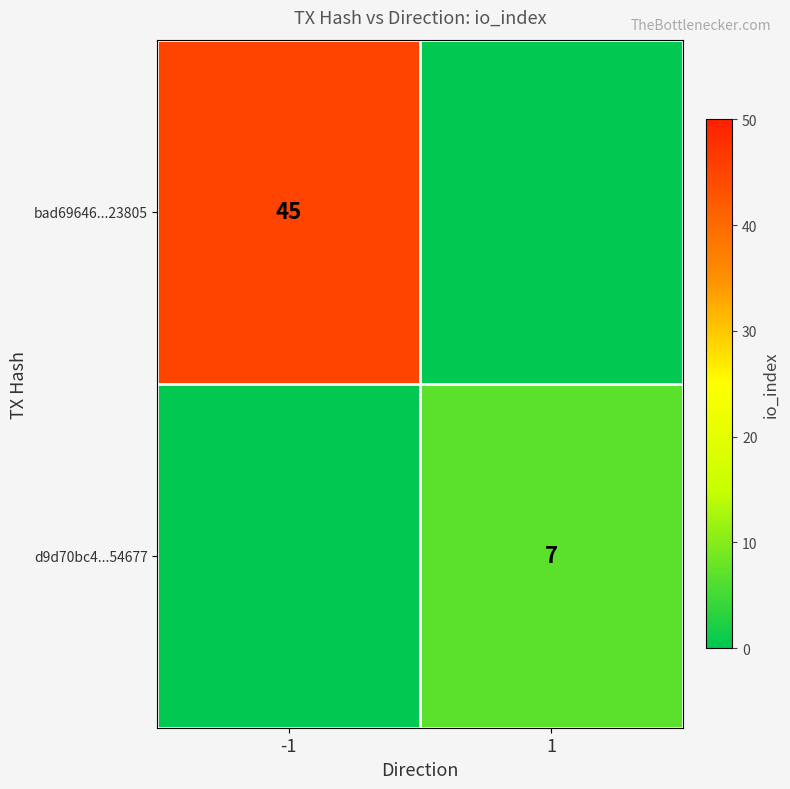

True or false: d9d70bc4...54677 has a value of 4 at 1.

False